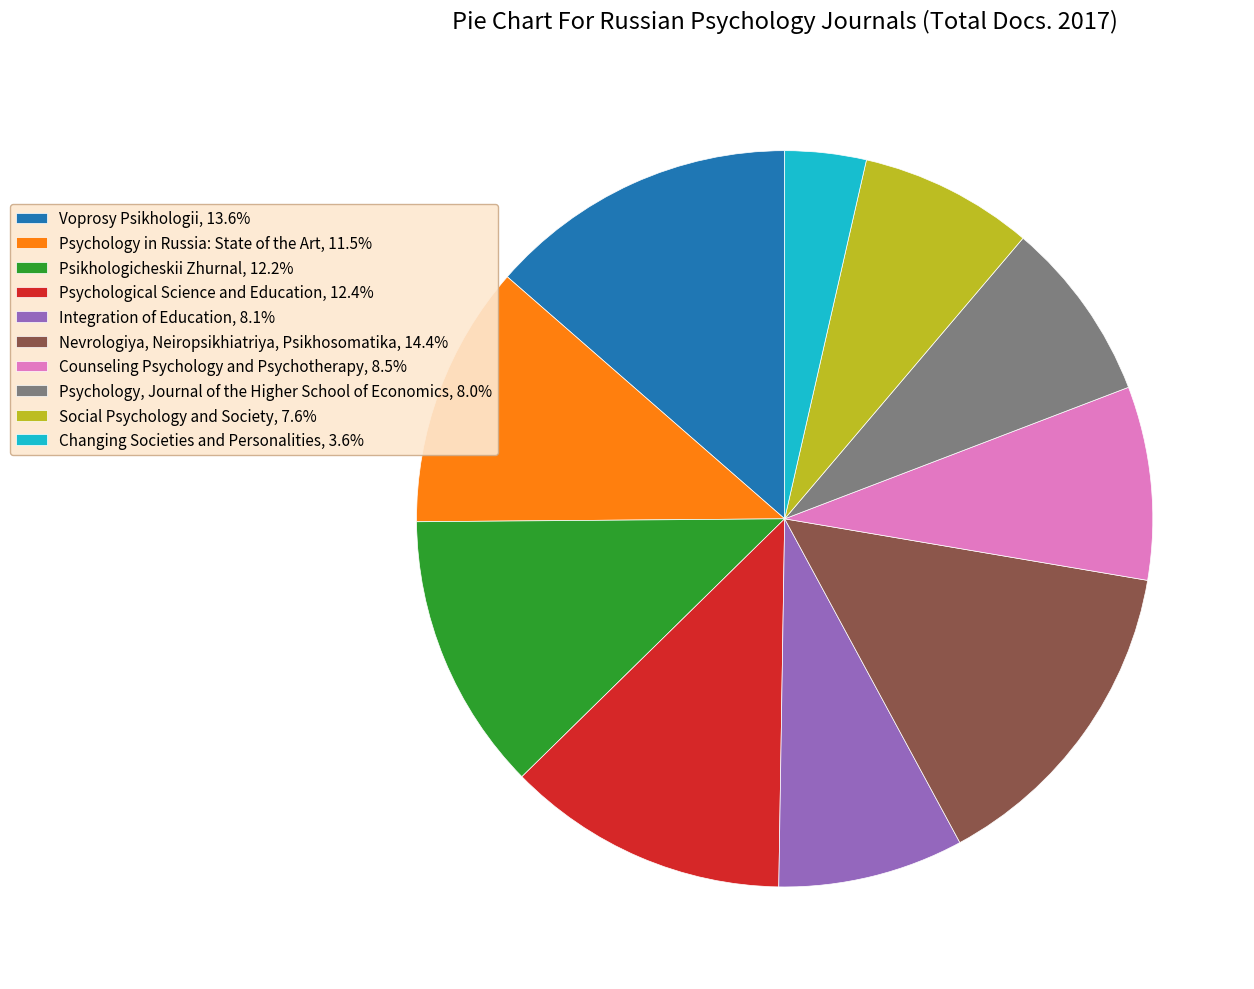

Is the sum of Counseling Psychology and Psychotherapy, 8.5% and Voprosy Psikhologii, 13.6% greater than half?

No